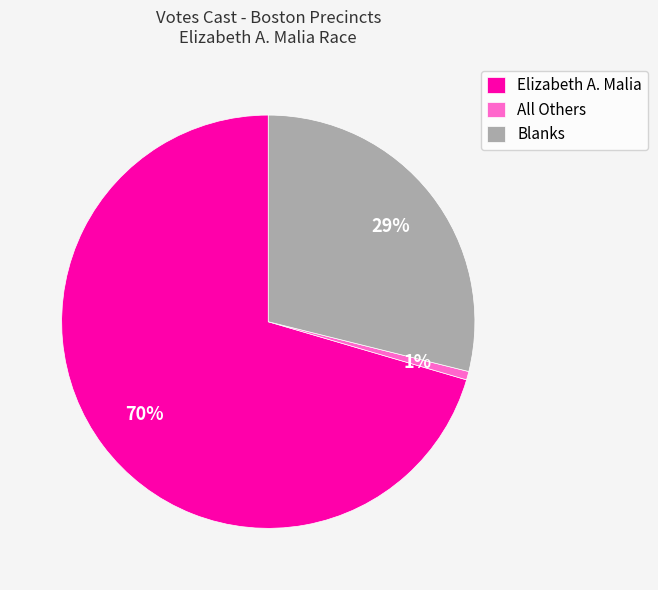

Is there any slice that represents more than half of the pie?

Yes